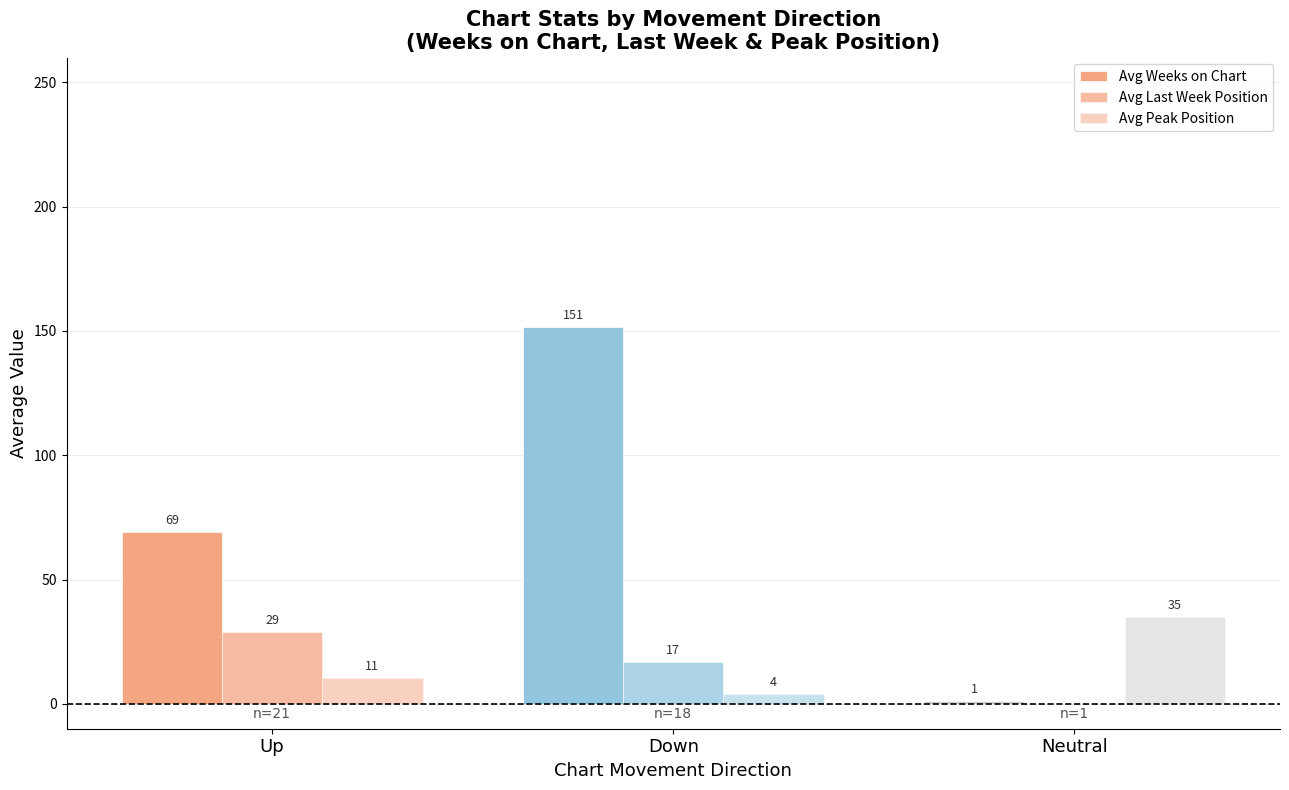

Read the Avg Peak Position value at Neutral.

35.0